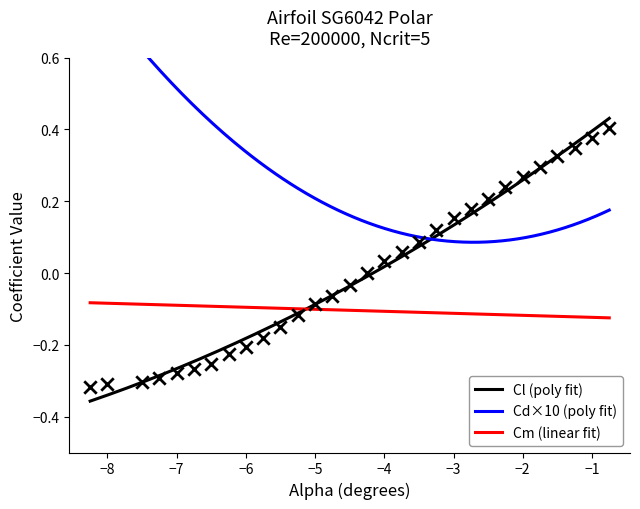

Which series contains the lowest Y value?

Cl